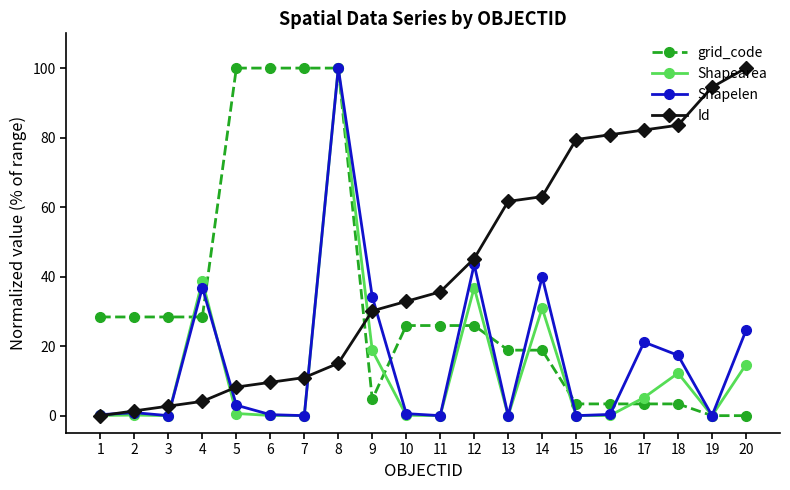

Count the number of categories in the chart.

20